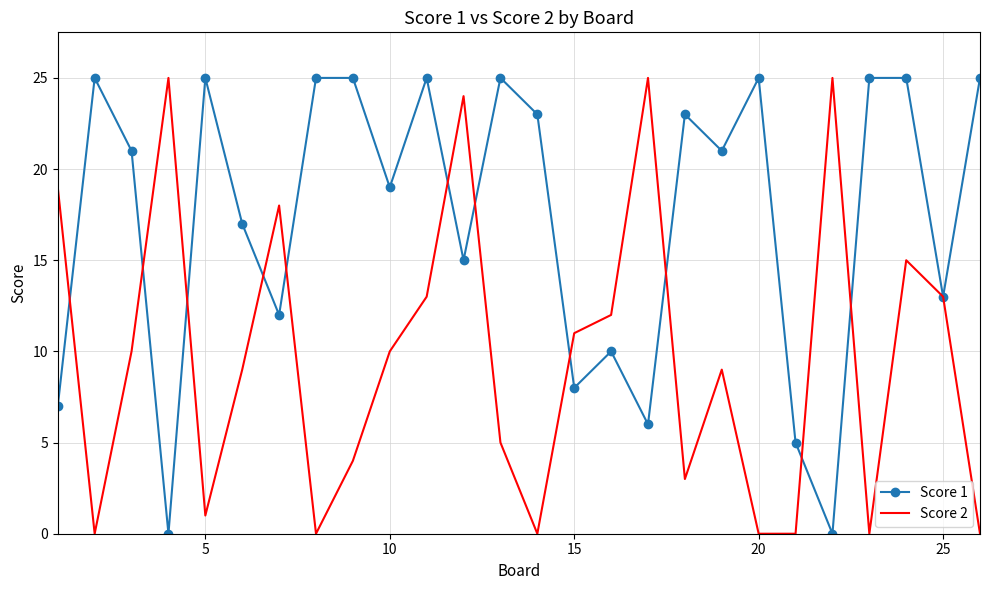

What are all the series names shown in the legend?

Score 1, Score 2